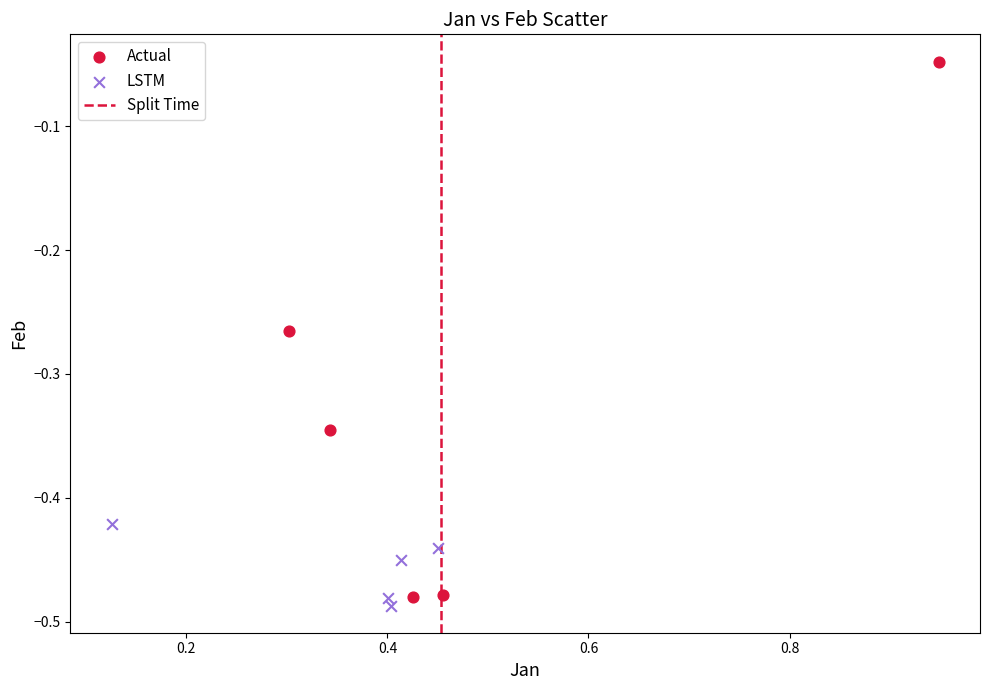

Which series has the largest Y range (max minus min)?

Actual